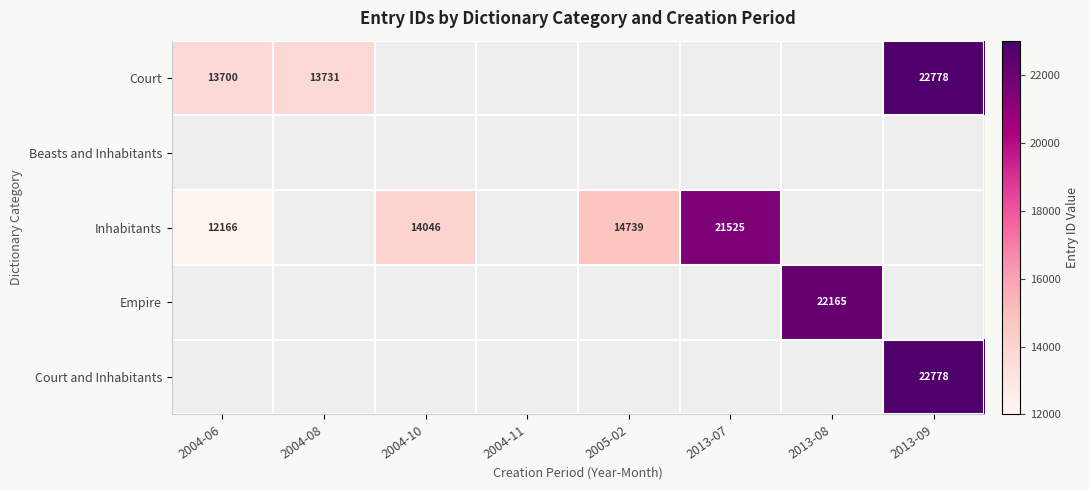

Is it true that Inhabitants equals 8493 at 2013-07?

False